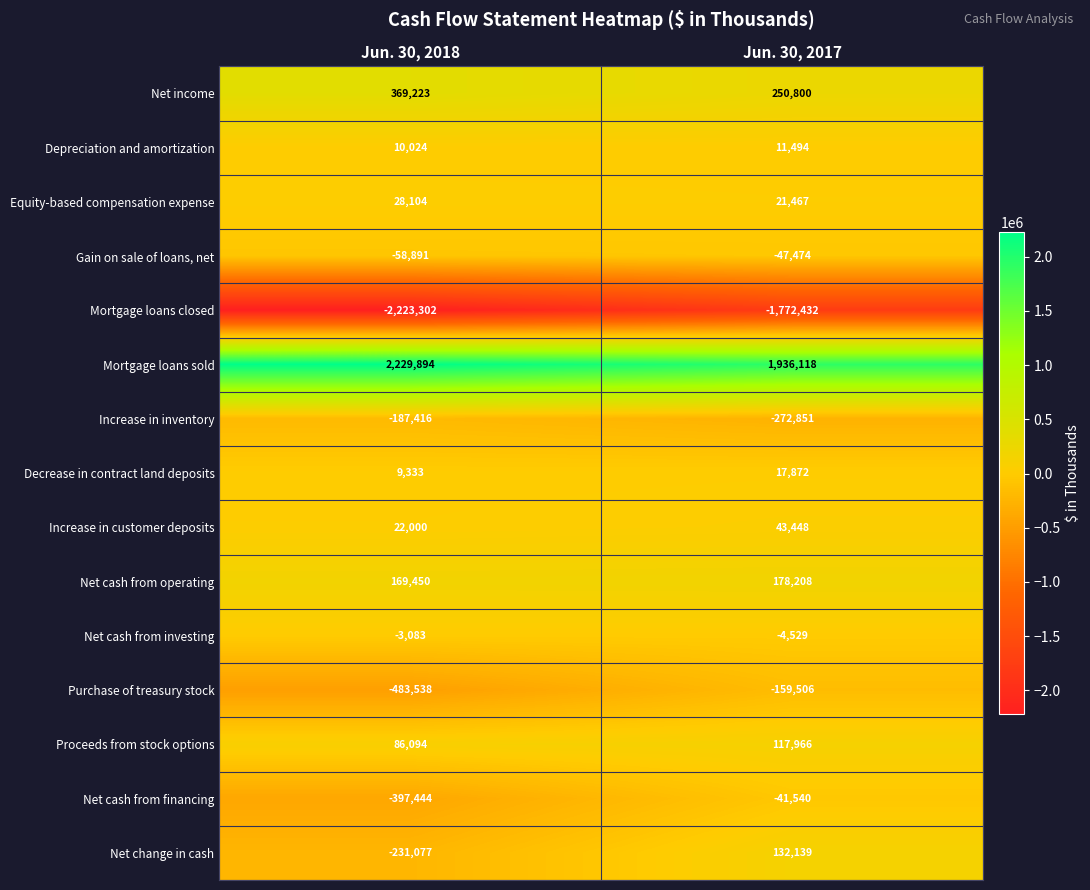

What is the sum of all Mortgage loans closed values?

-3995734